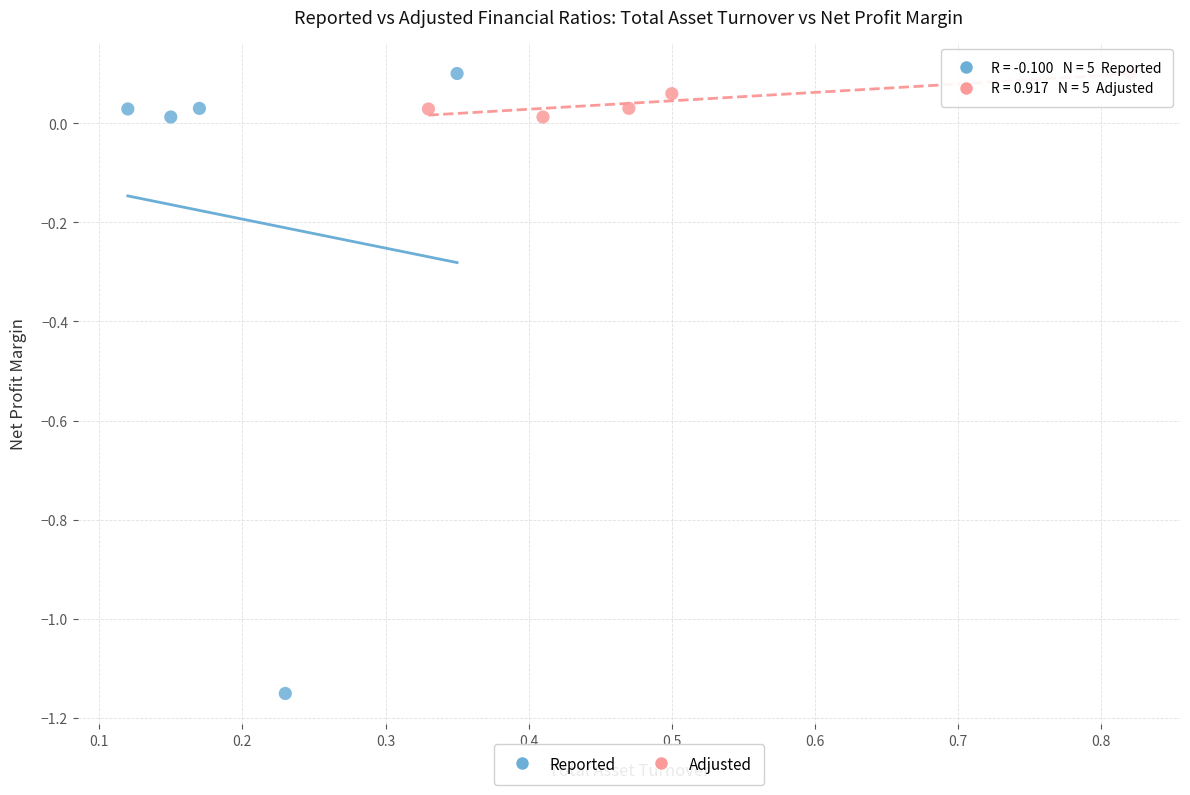

Which series reaches the minimum Y coordinate?

Reported